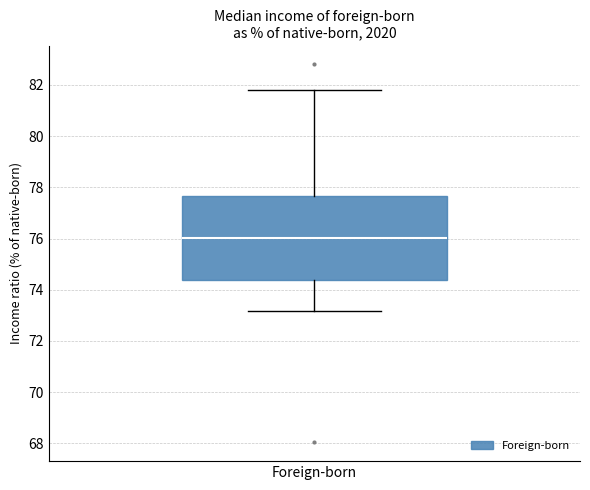

Where is the lower edge of the box for Foreign-born on the y-axis? The values are not printed on the chart, so give them approximately, as read against the axis.

74.4